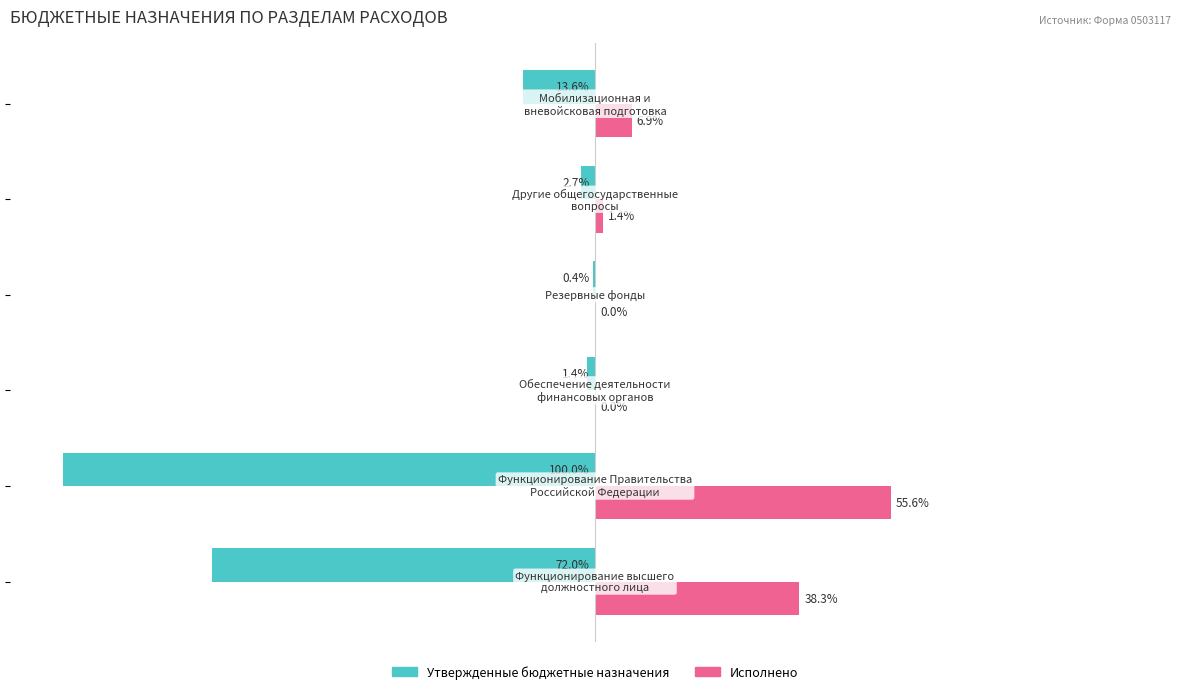

Which series has the largest range (max minus min)?

Утвержденные бюджетные назначения